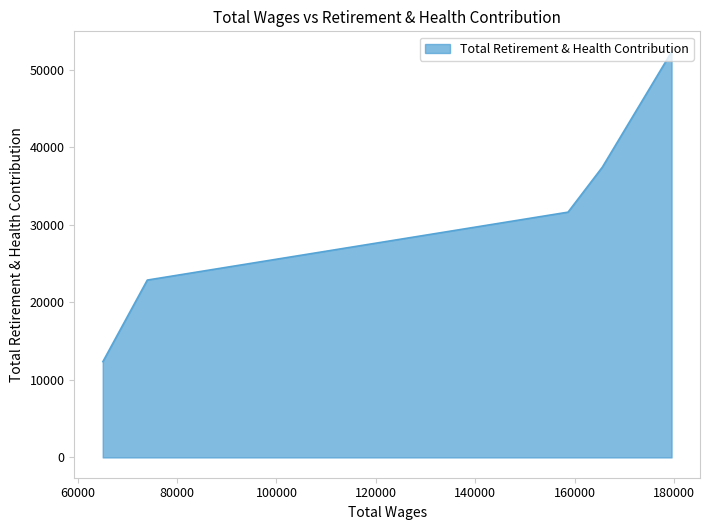

What is the greatest value displayed?

52373